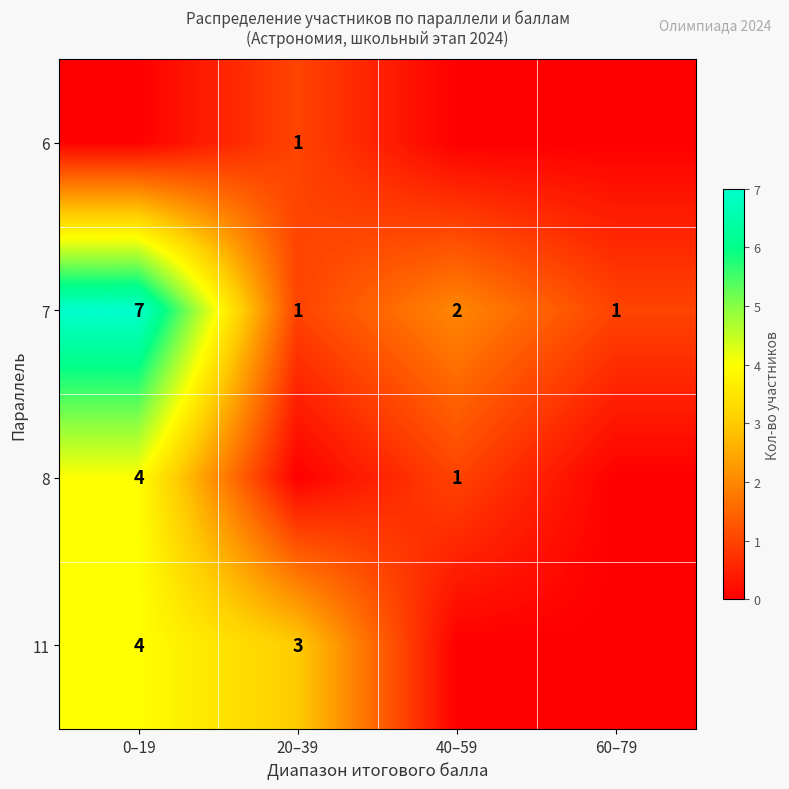

True or false: 7 has a value of 1 at 60–79.

True